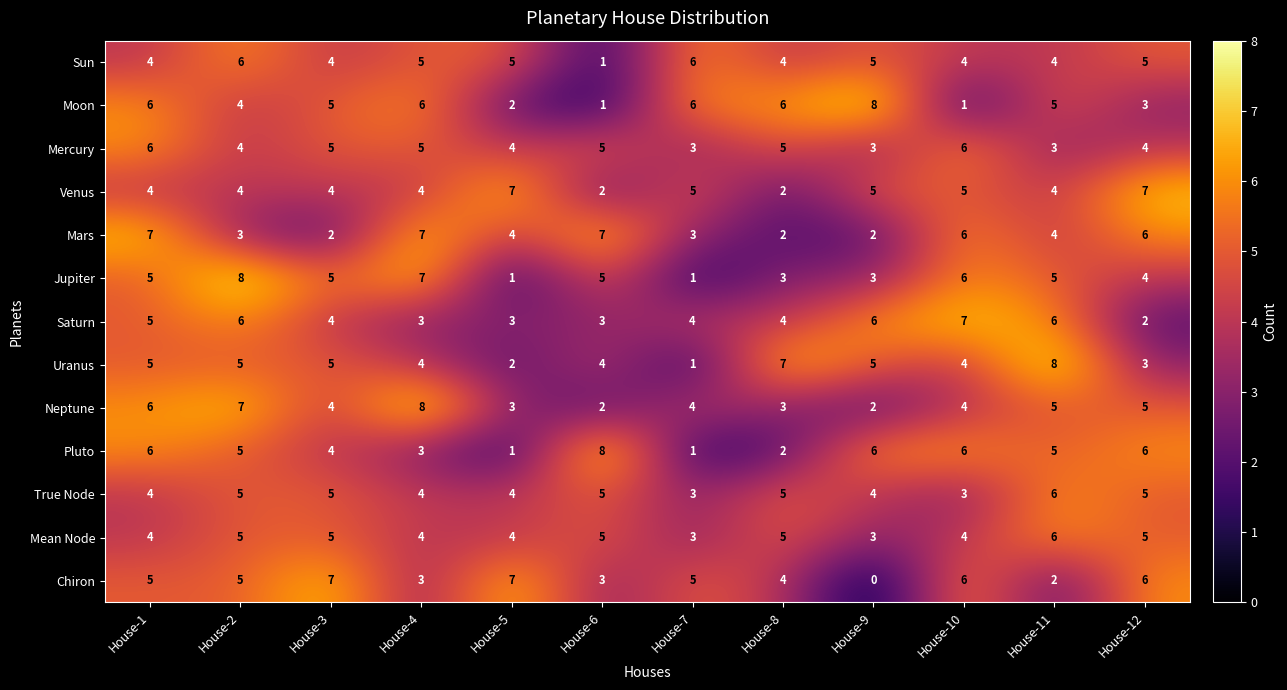

How many Venus values are between 4 and 5?

8